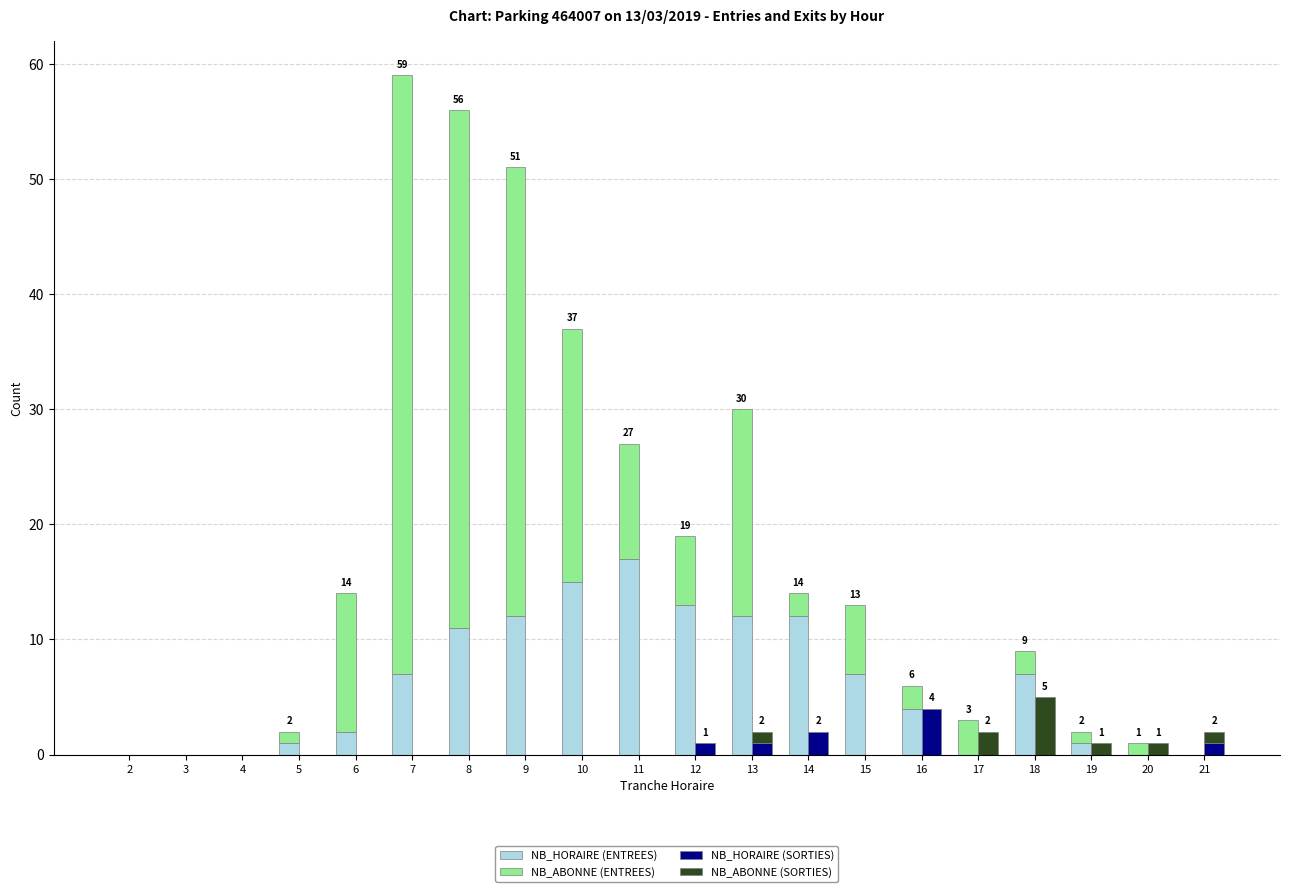

Between 5 and 9, which is larger?

9